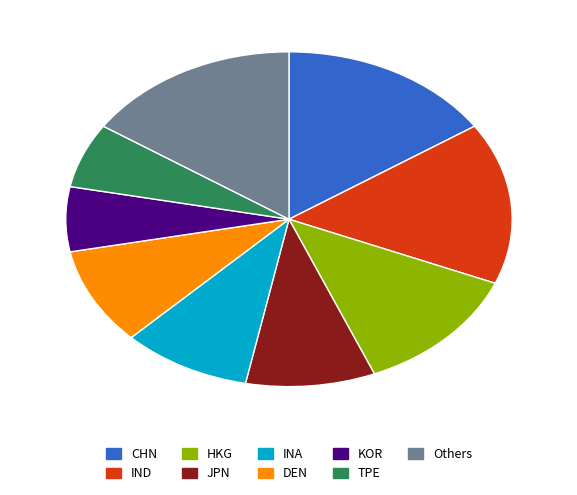

Approximately how many times larger is the value at HKG compared to KOR?

2.0